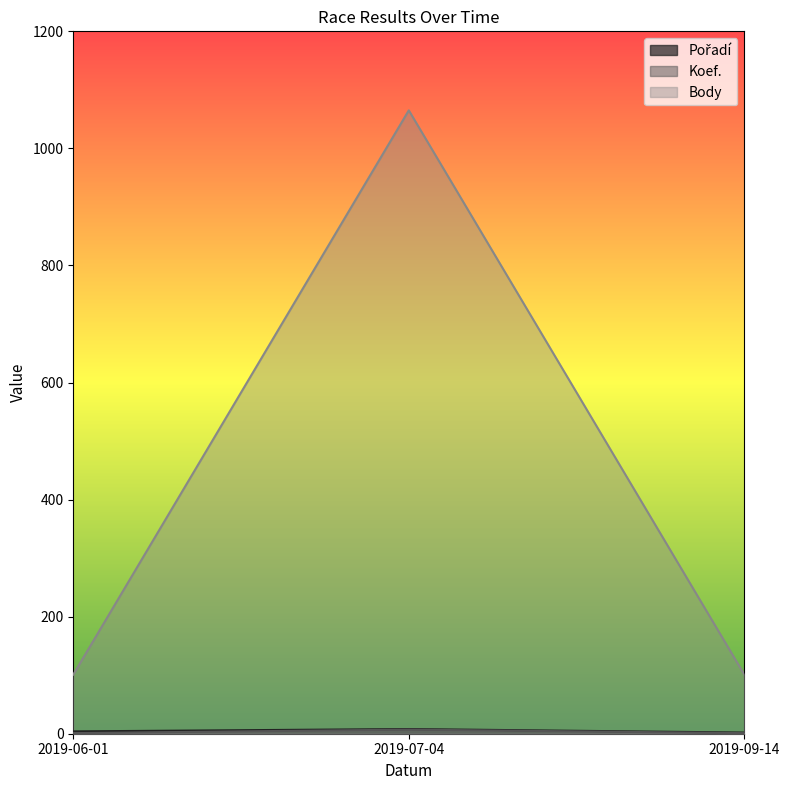

What are all the series names shown in the legend?

Pořadí, Koef., Body